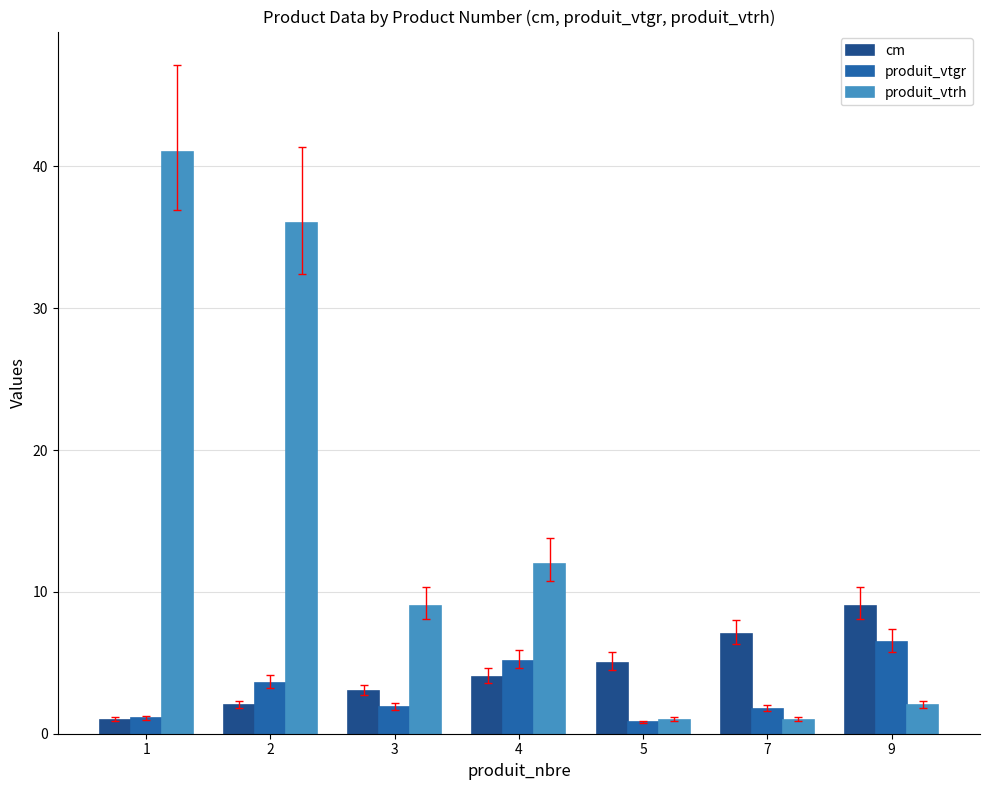

Which series has the largest total across all categories?

produit_vtrh